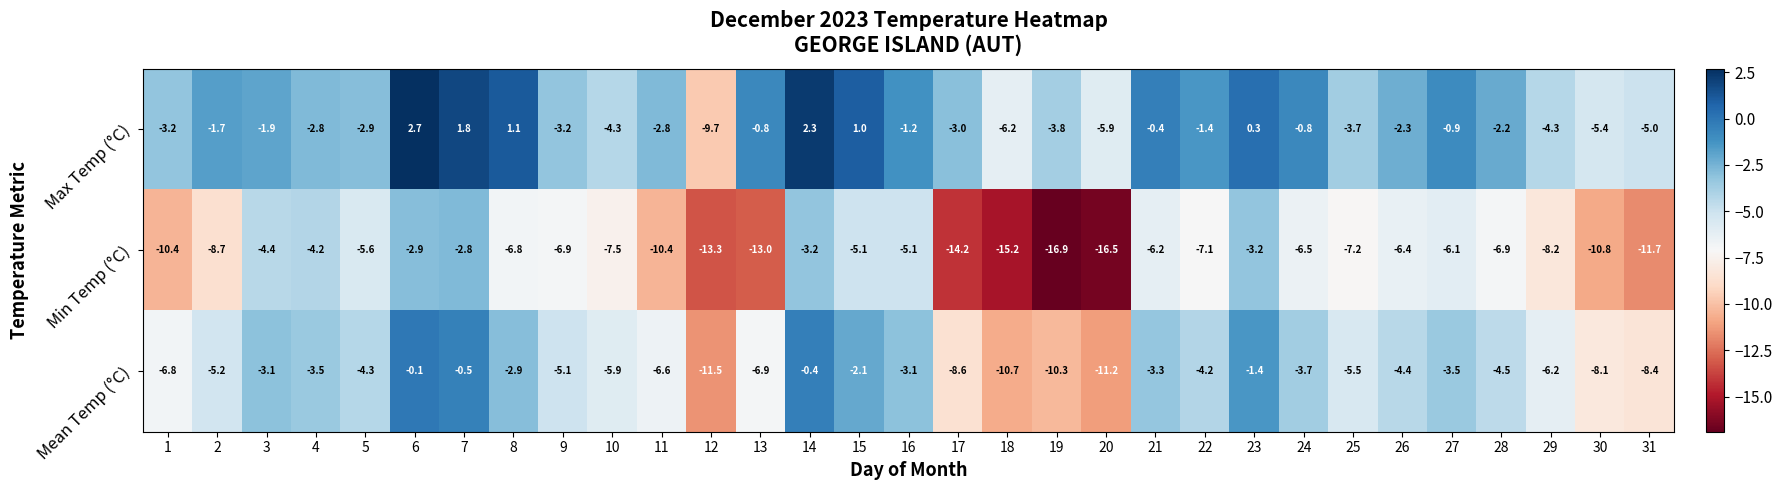

What is the lowest value of the Min Temp (°C) series?

-16.9